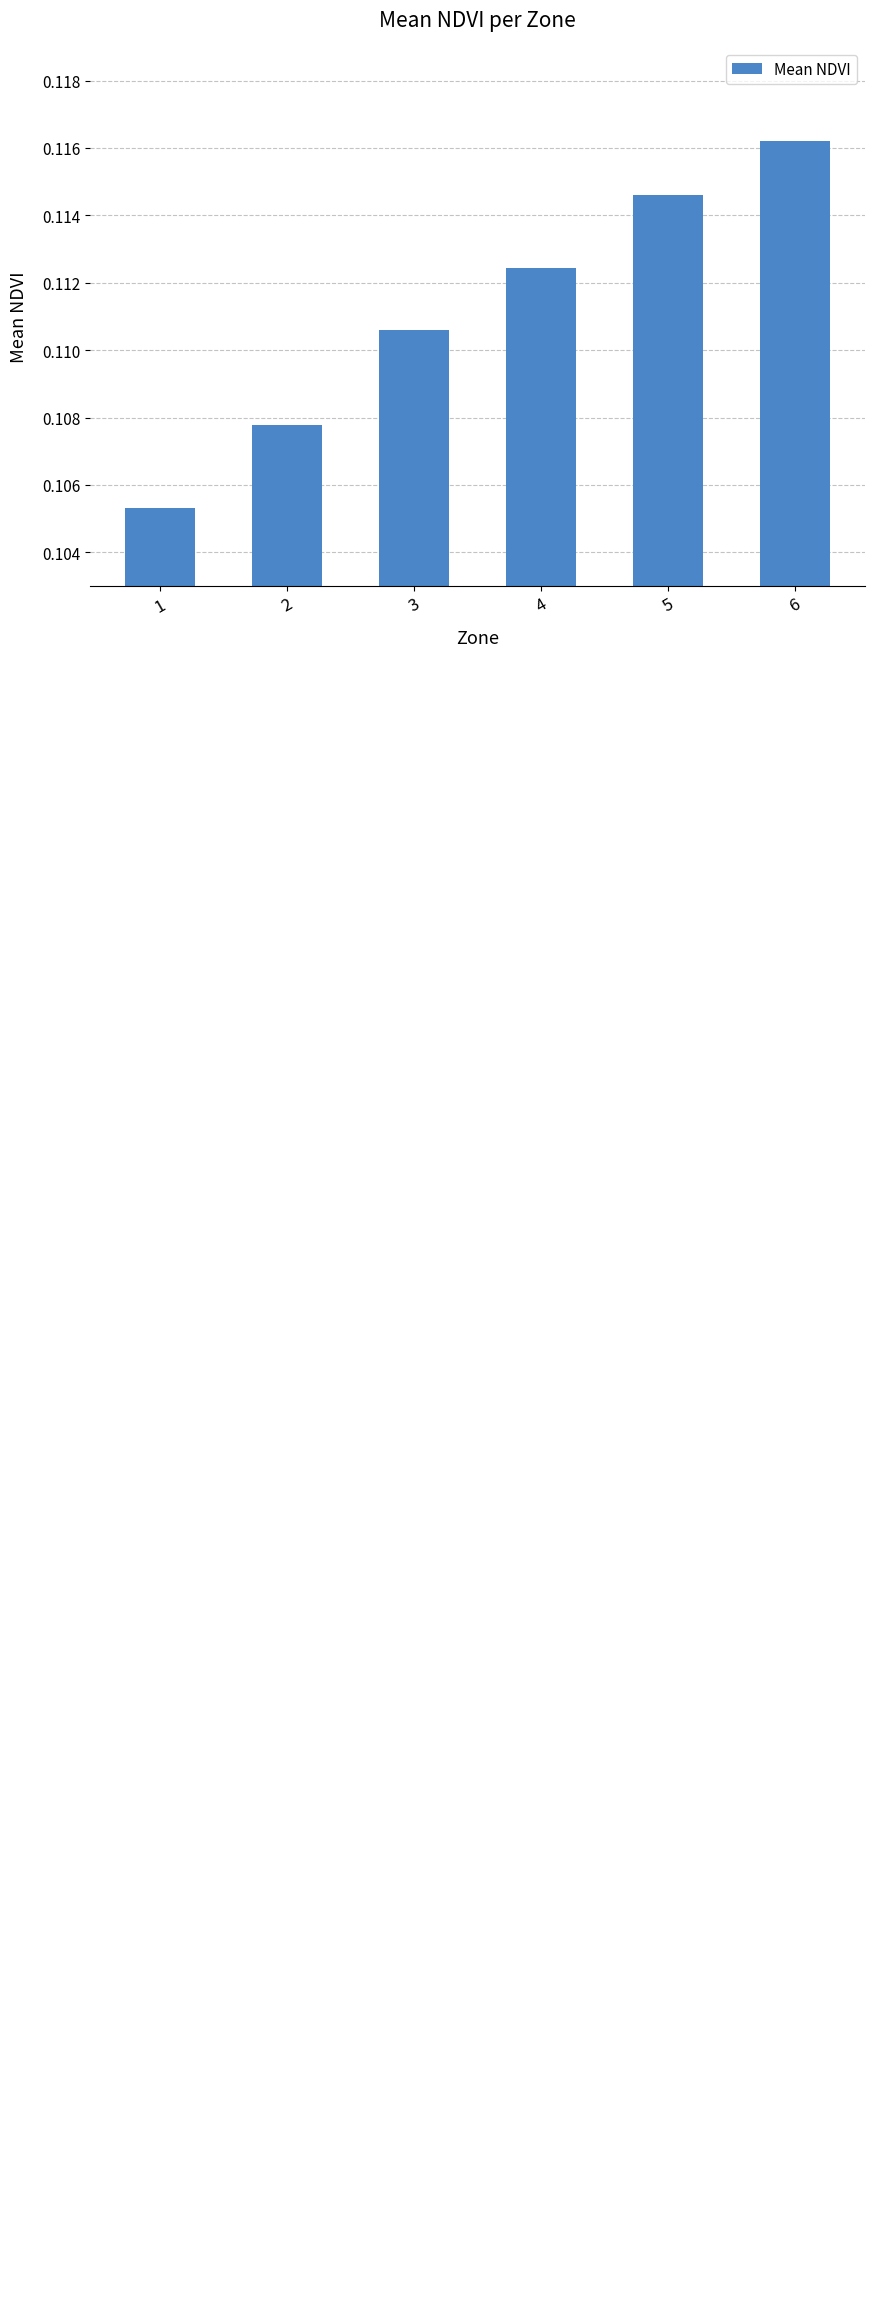

List the labels in order of value, largest first.

6, 5, 4, 3, 2, 1